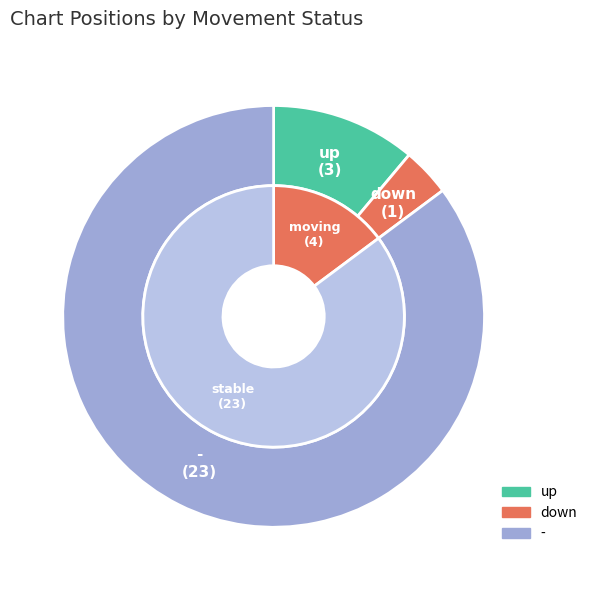

What is the largest slice in the pie chart?

-